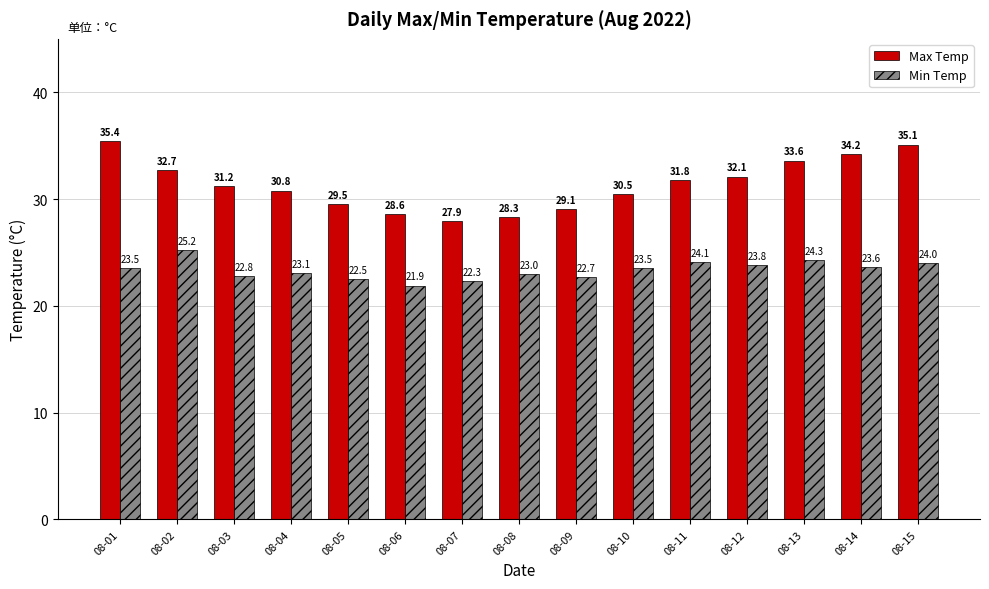

What are all the series names shown in the legend?

Max Temp, Min Temp